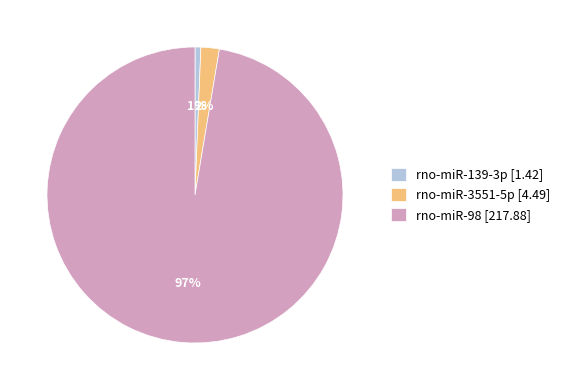

Which has a higher value, rno-miR-139-3p [1.42] or rno-miR-98 [217.88]?

rno-miR-98 [217.88]